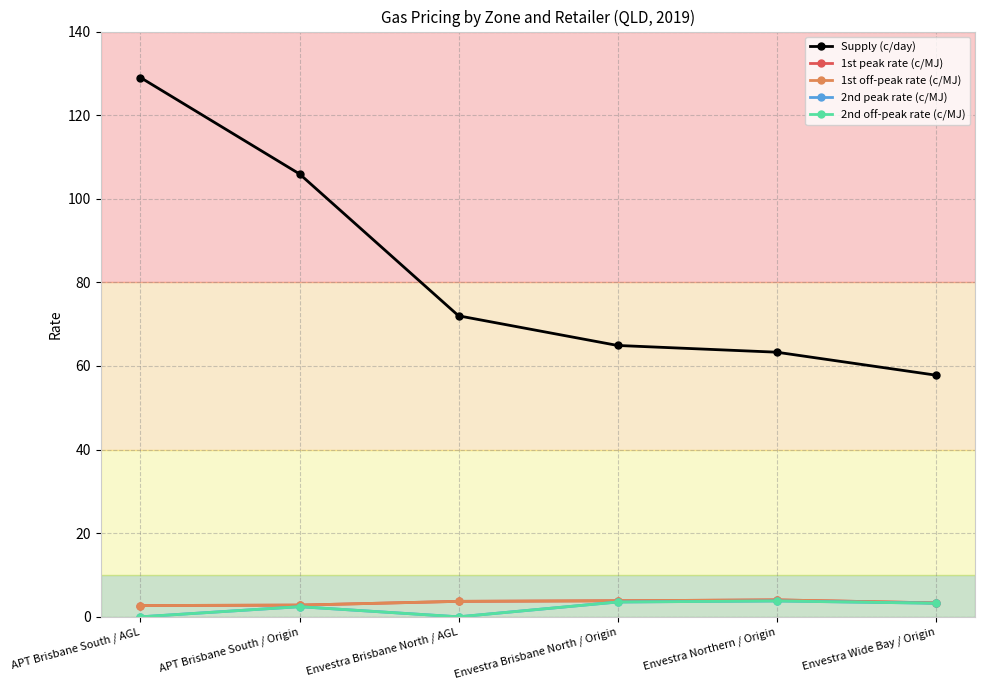

Where does the Supply (c/day) series first go above 72?

APT Brisbane South / AGL